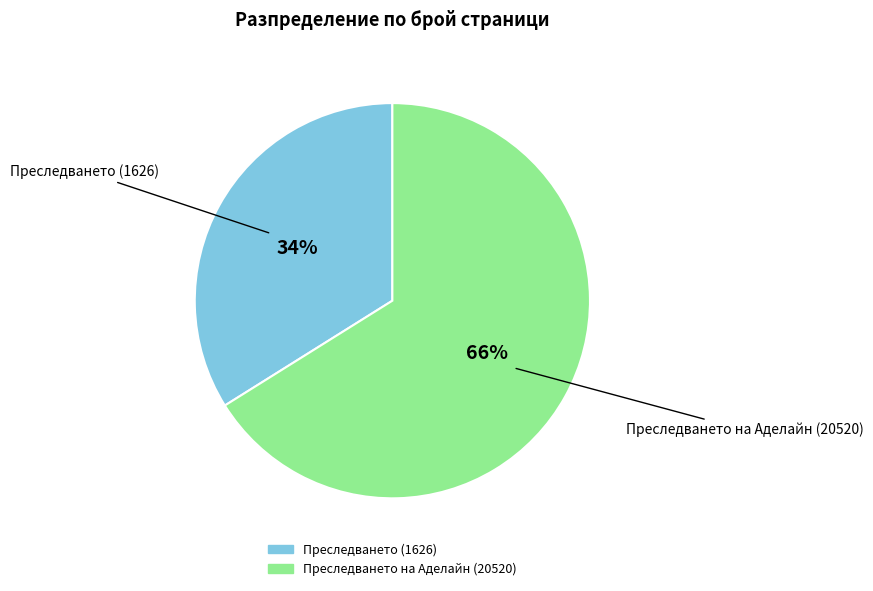

Which has a higher value, Преследването на Аделайн (20520) or Преследването (1626)?

Преследването на Аделайн (20520)